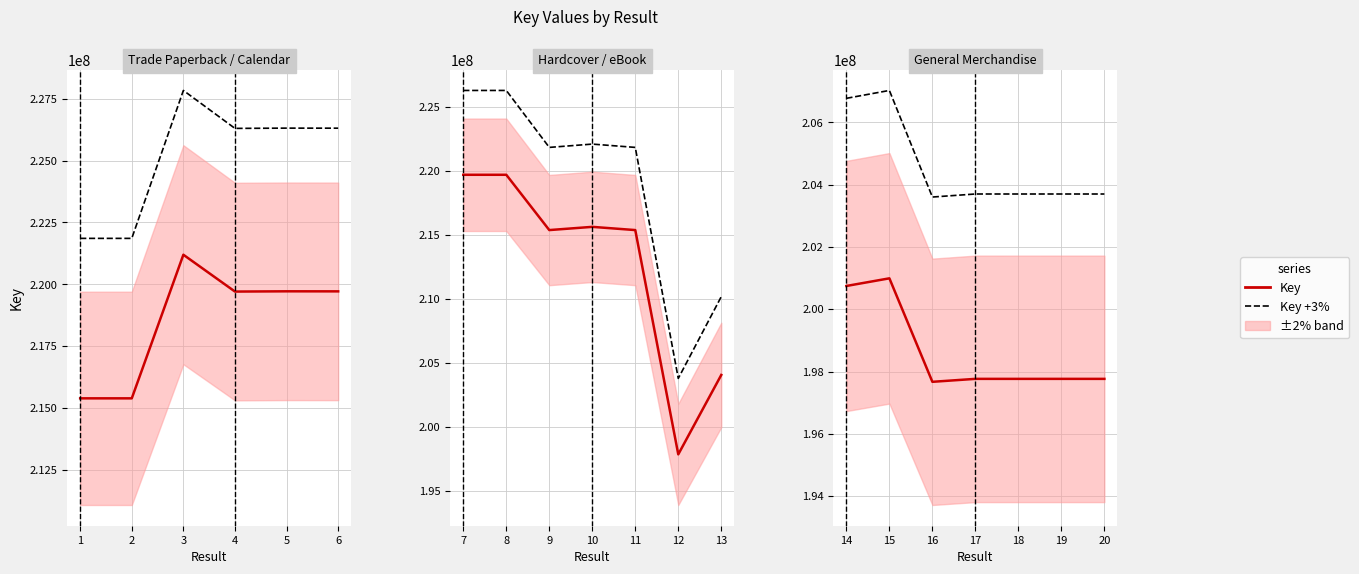

What is the difference between the second highest and minimum values in the Key +3% series?

3168028.7